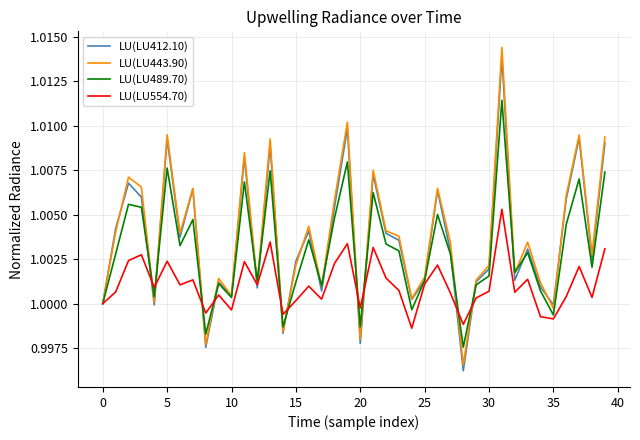

True or false: LU(LU554.70) and LU(LU412.10) cross at least once.

True